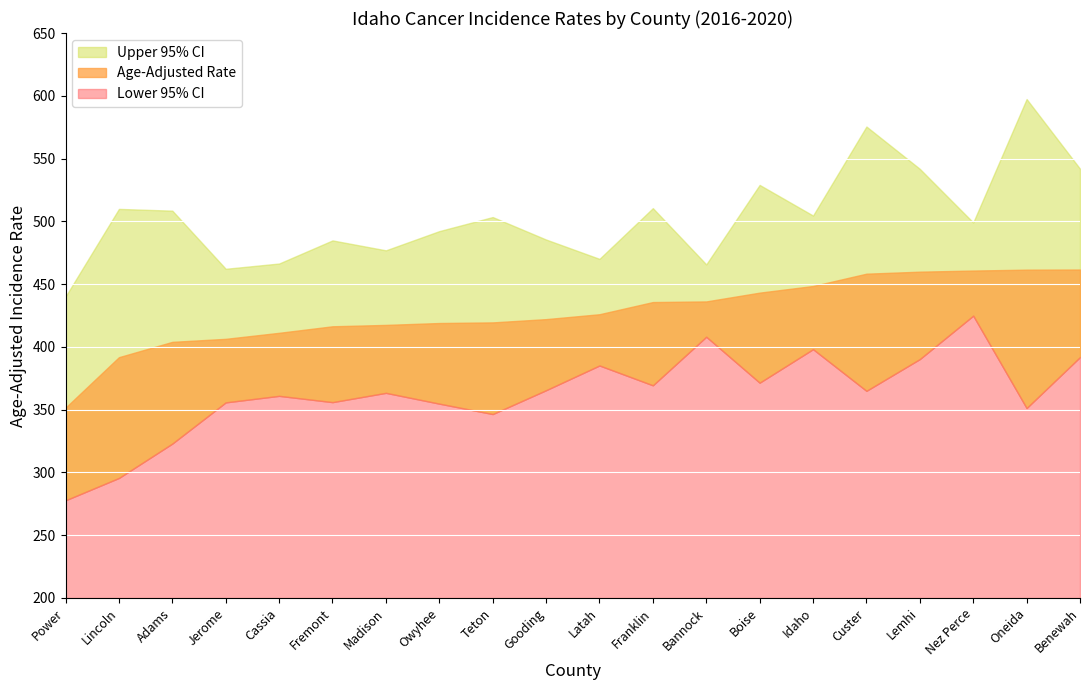

Is it true that Age-Adjusted Rate equals 256.0 at Cassia?

False